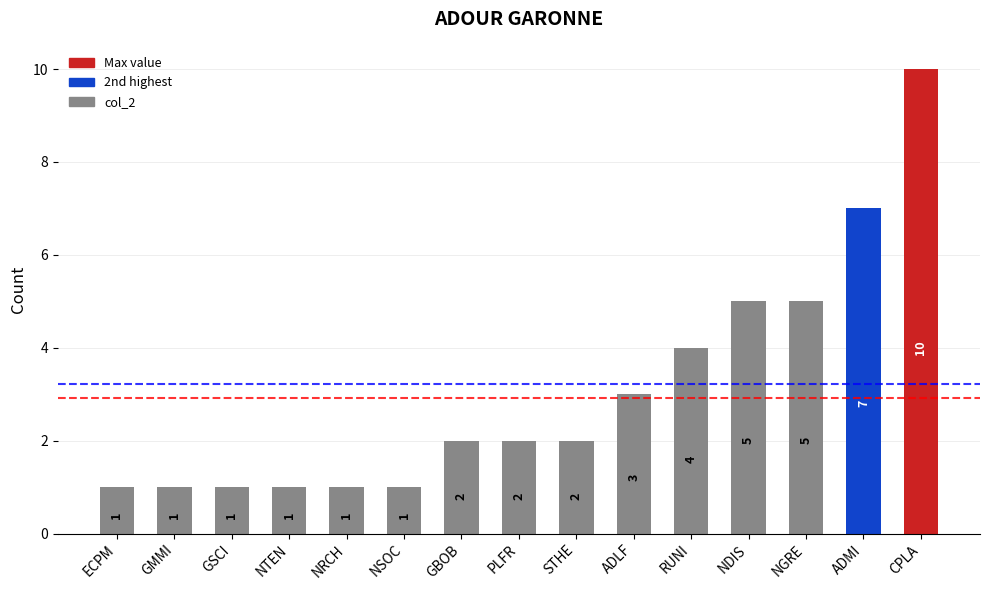

How many bars are there in total?

15